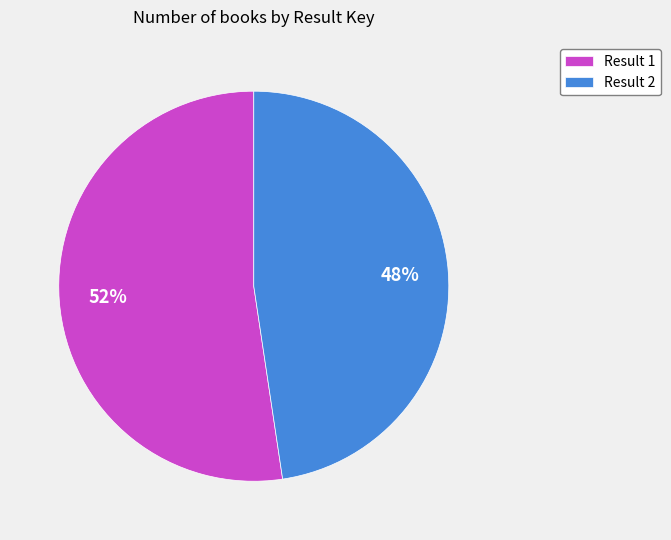

Which category accounts for the majority?

Result 1